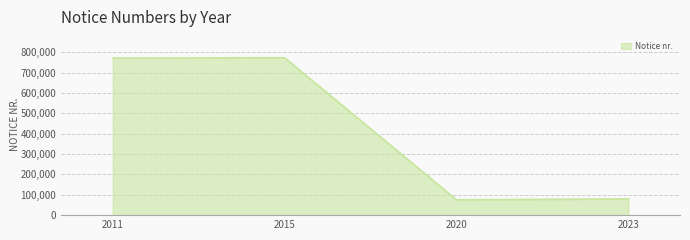

What is the sum of the values at 2015 and 2011?

1546592